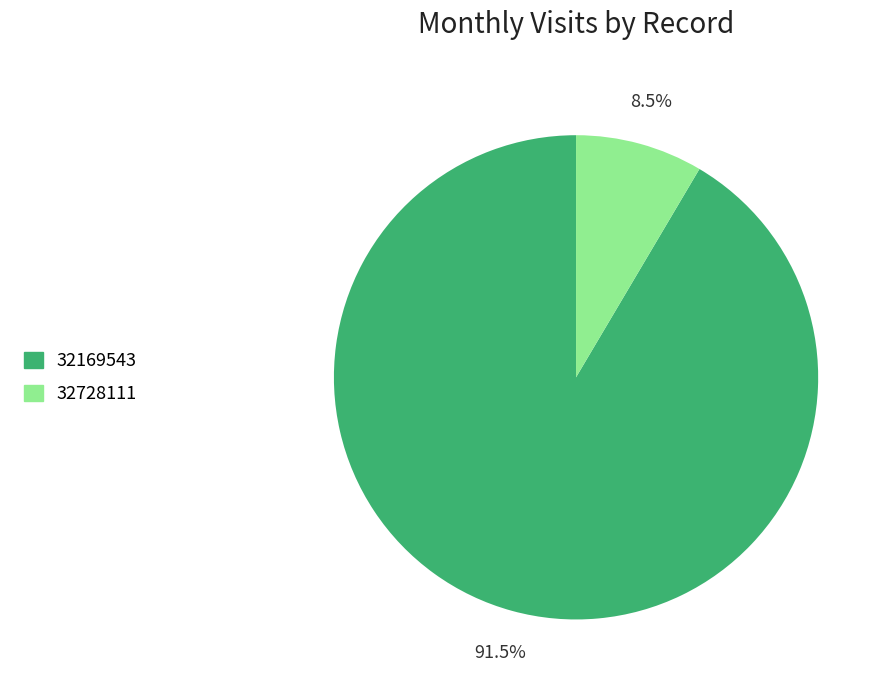

What is the majority slice?

32169543